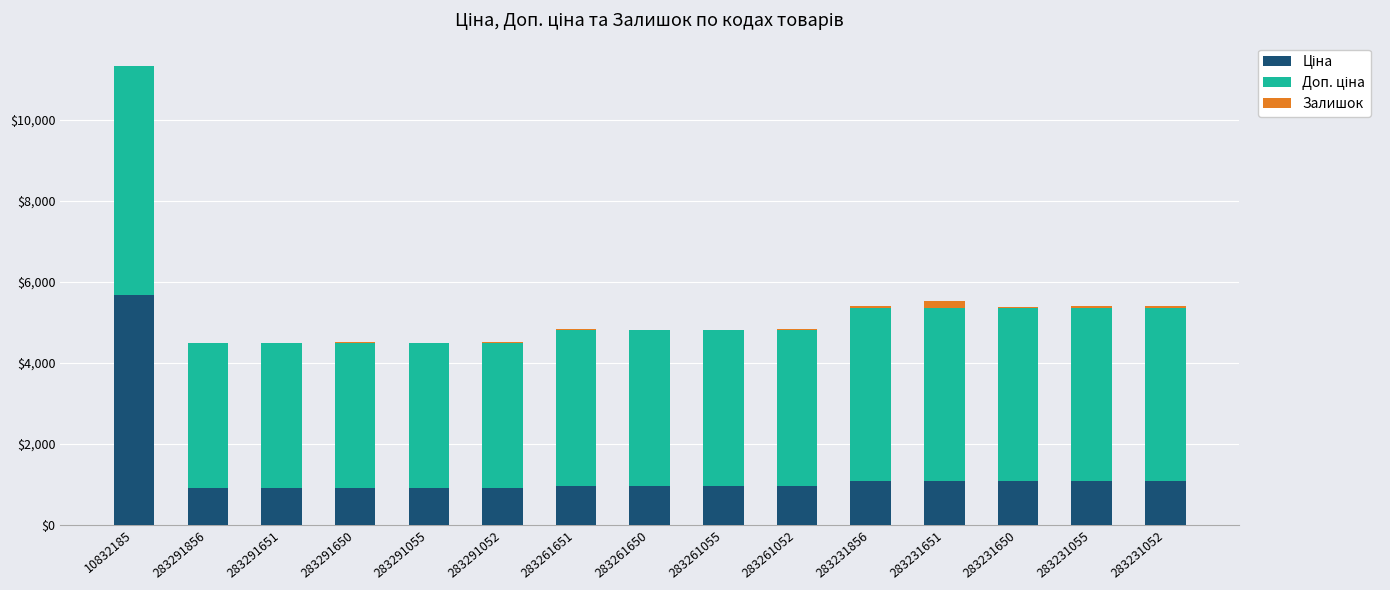

At which category is the sum across all series the highest?

10832185